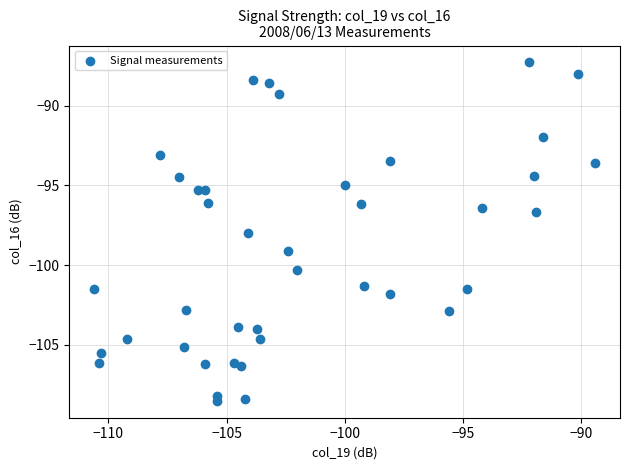

What Y value in the scatter plot is closest to -97?

-96.7